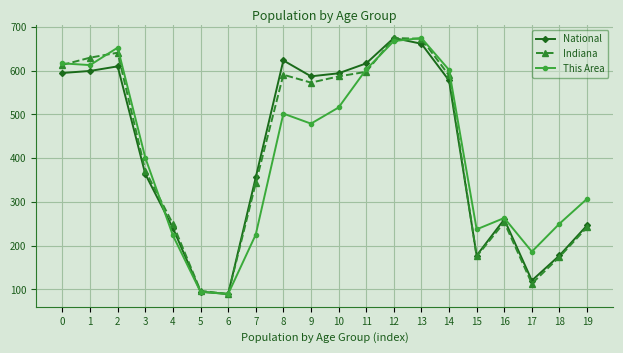

Is it true that National equals 177.2 at 18?

True